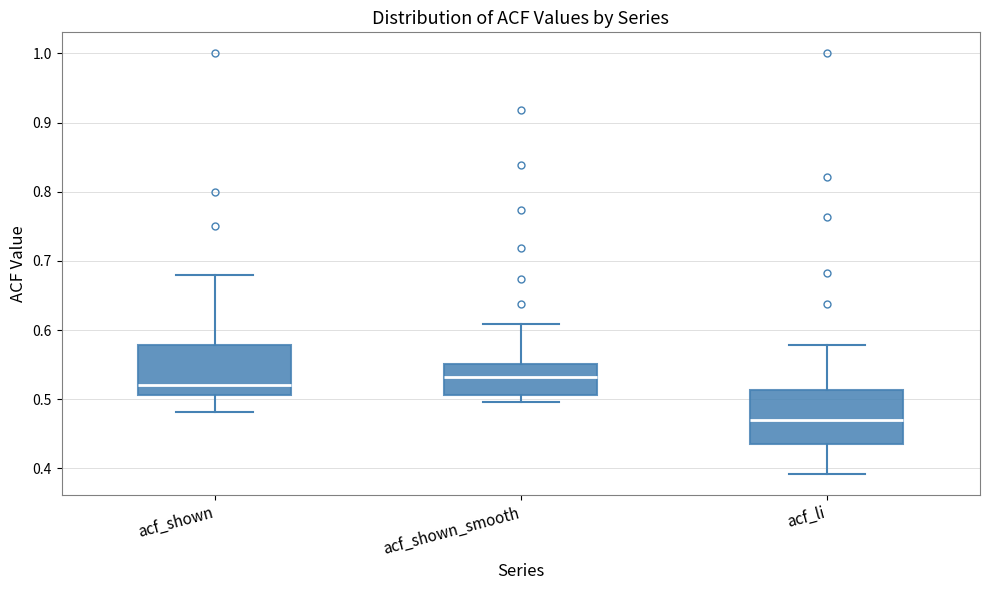

Which box's median line is the lowest?

acf_li